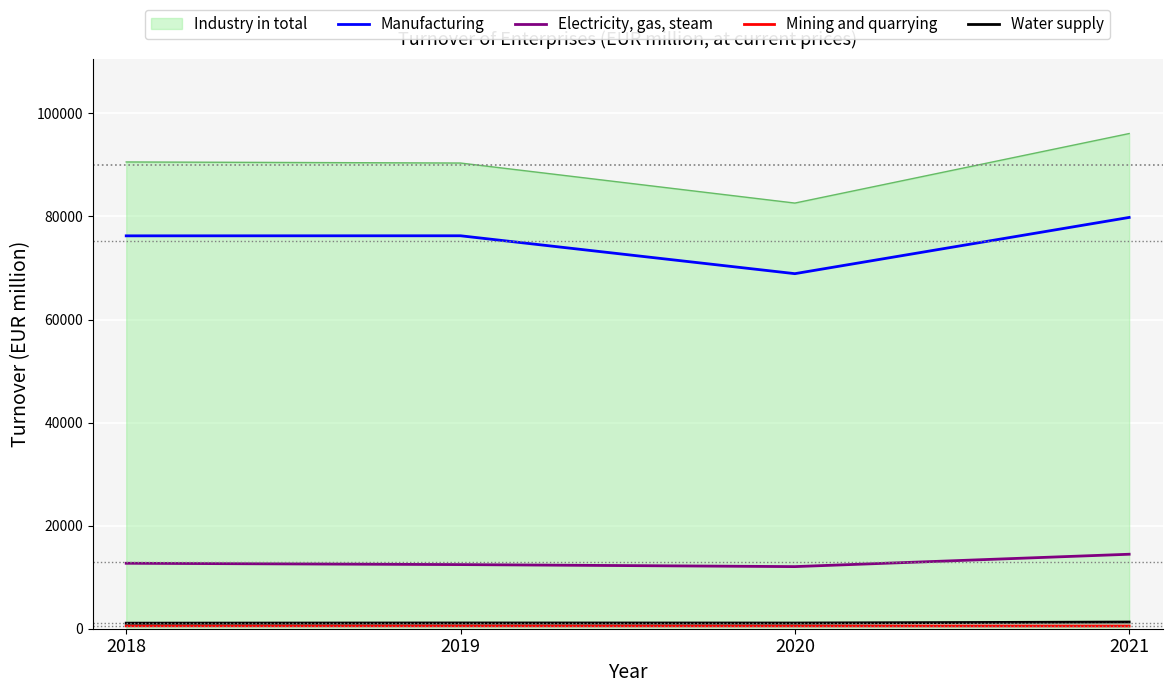

The value of Electricity, gas, steam at 2019 is 12445. True or false?

True